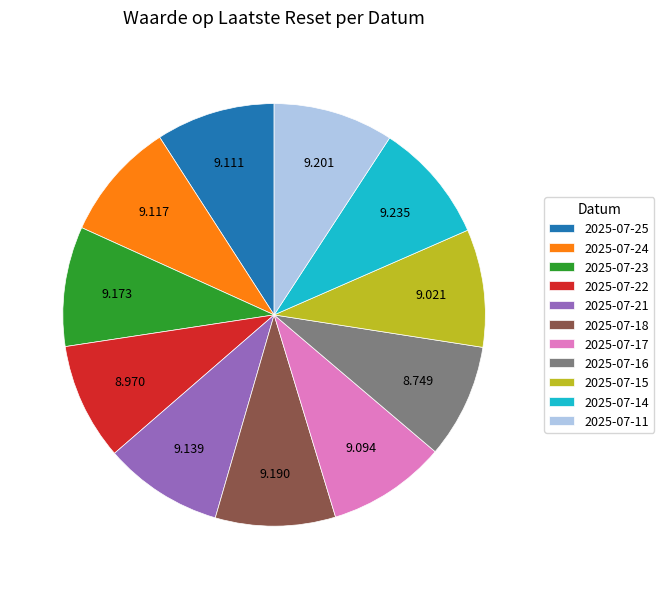

Is 2025-07-21 the majority of the pie?

No